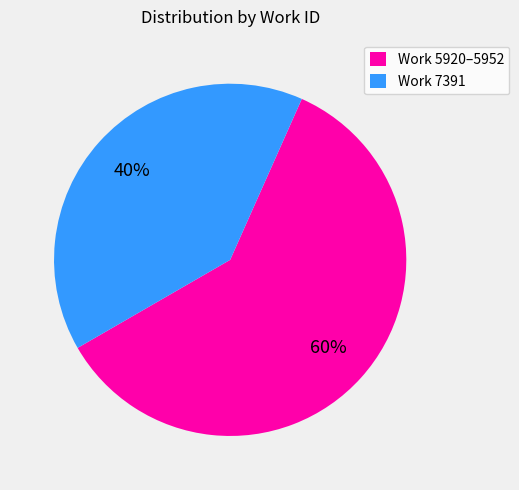

Is it true that Work 7391 is 40% of the pie?

True